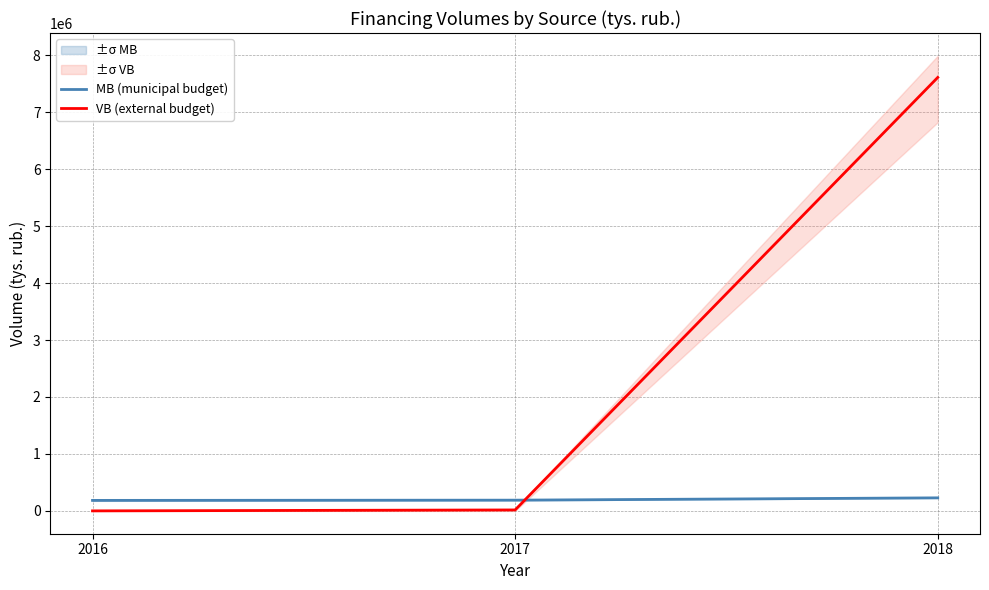

What is the difference between the VB (external budget) values at 2016 and 2017?

16500.0